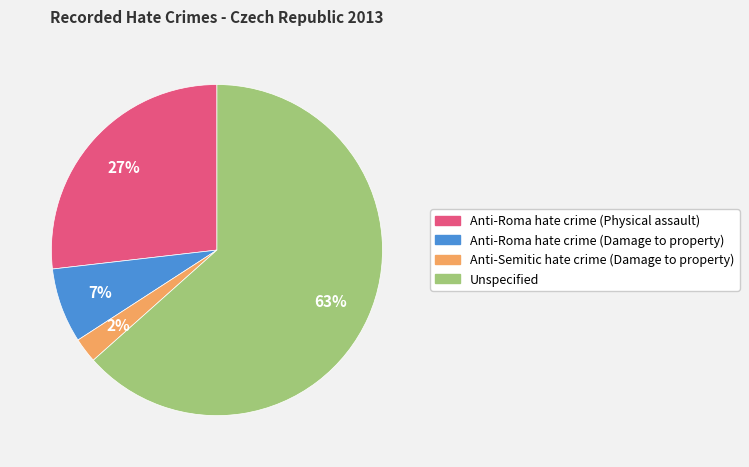

How many slices are in this pie chart?

4